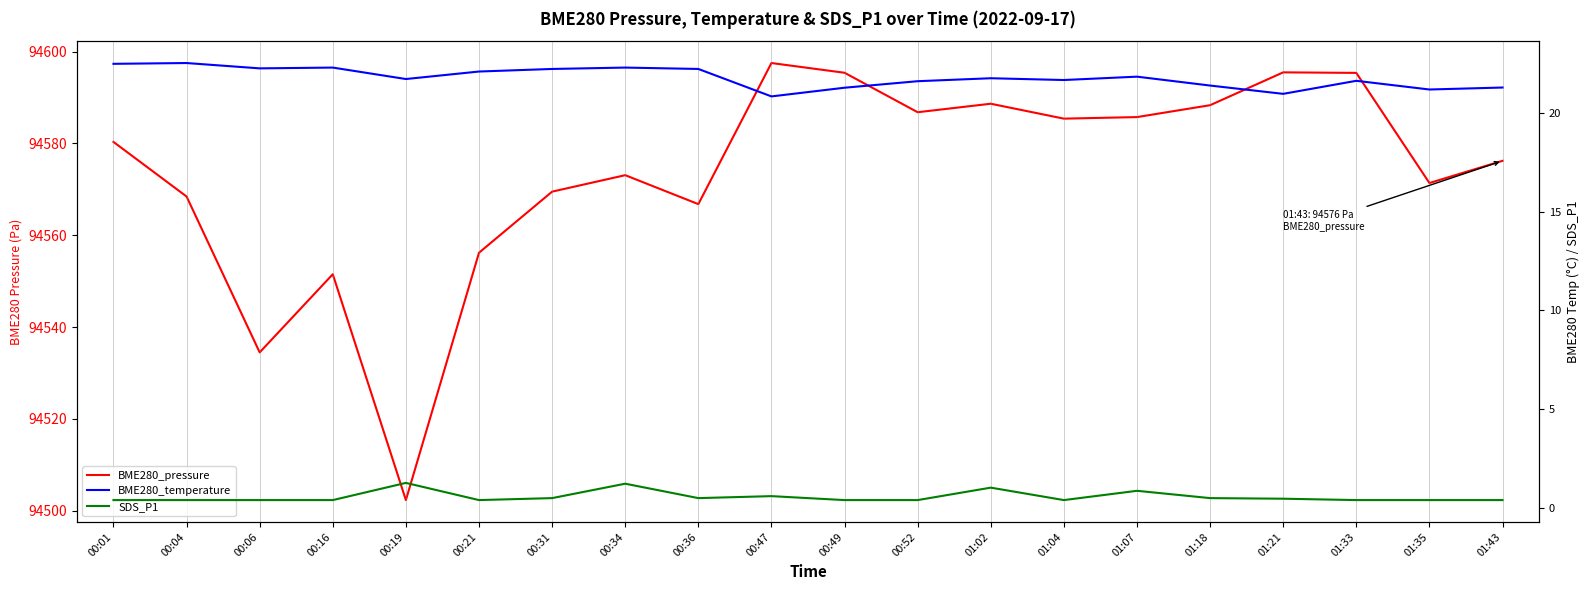

Which category has the highest value in the BME280_temperature series?

00:04